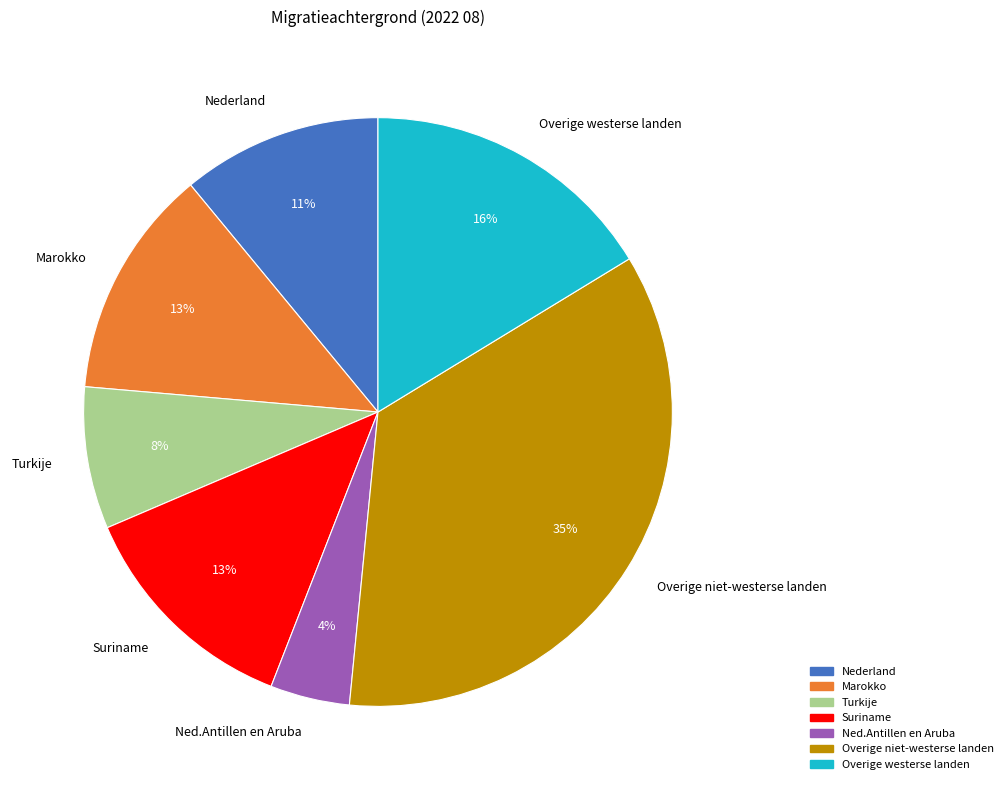

Do Marokko and Overige westerse landen together represent more than half of the pie?

No